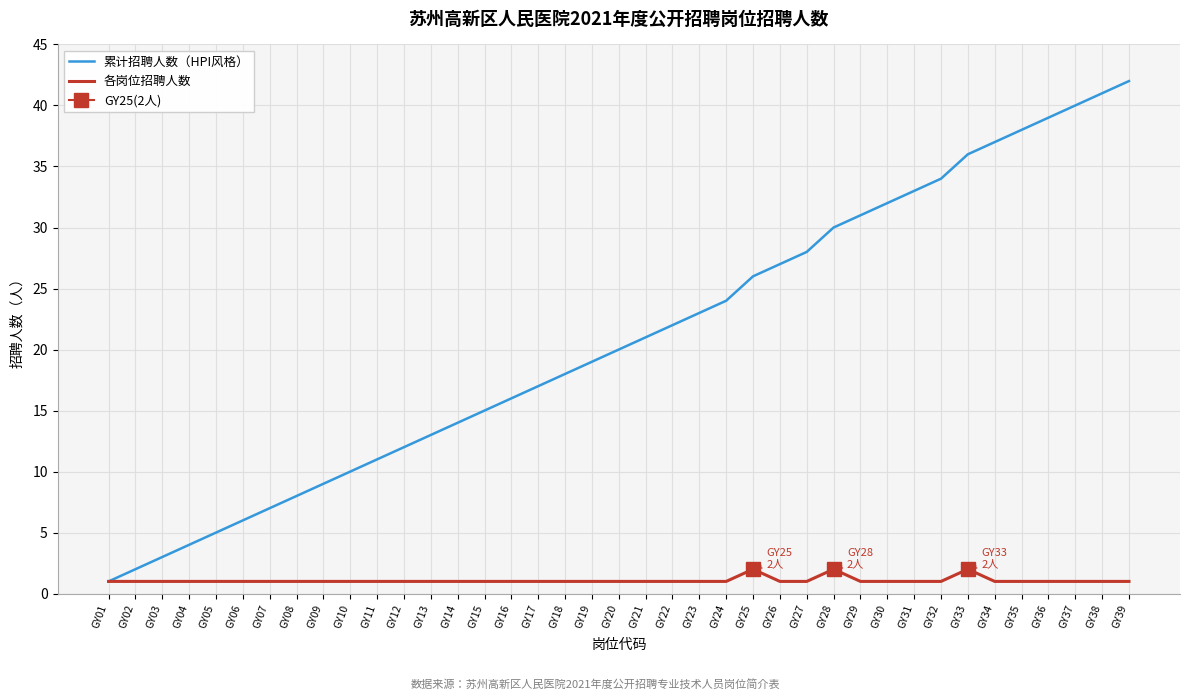

How many interior local peaks does the 各岗位招聘人数 series have?

3